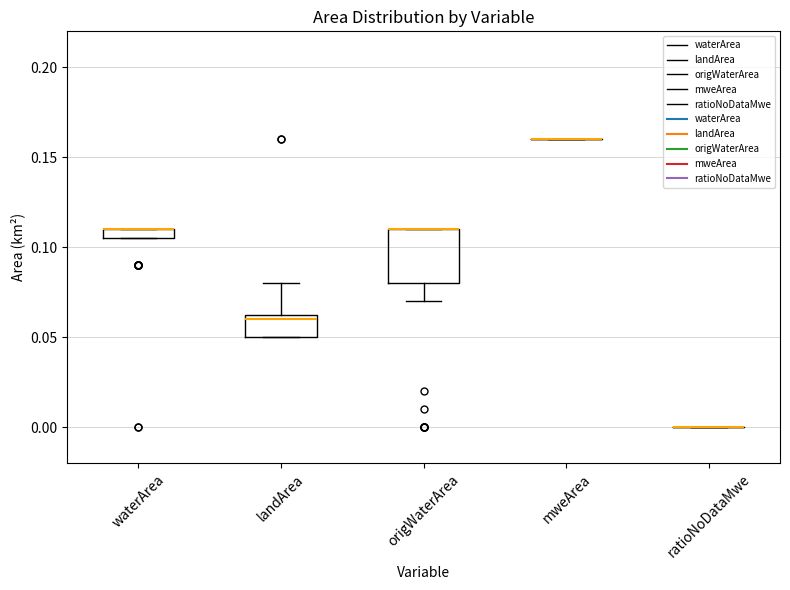

Comparing the boxes themselves (not the whiskers), which one is the tallest?

origWaterArea